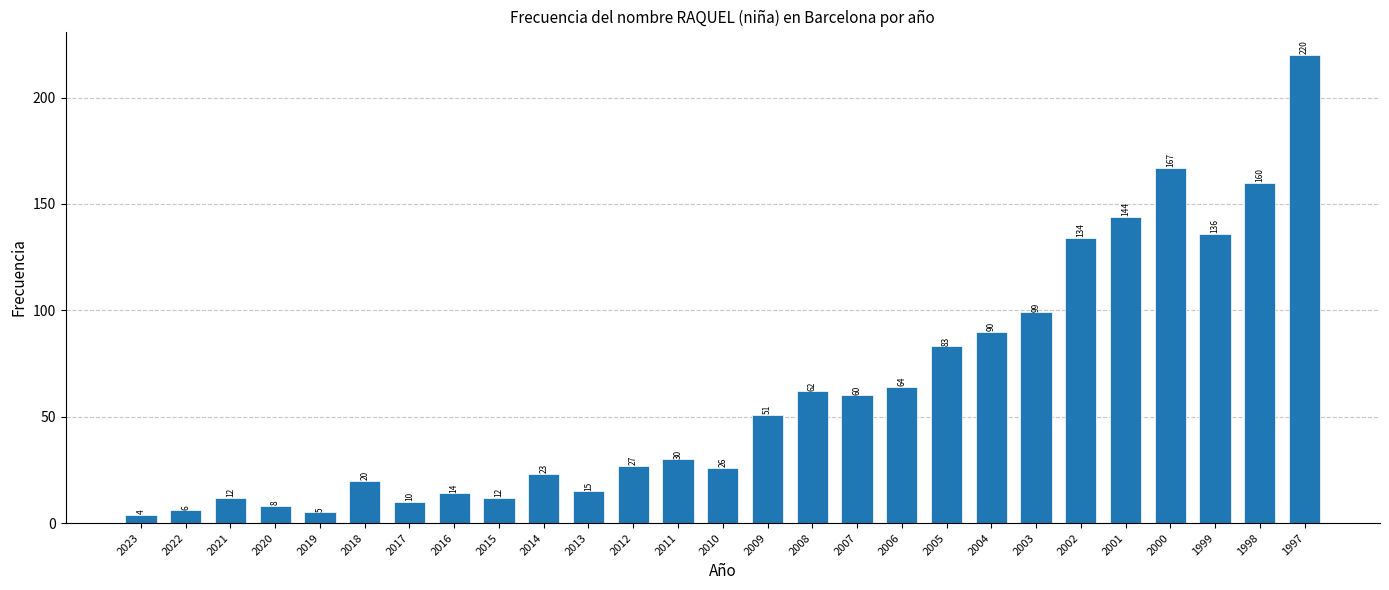

What is the sum of the values at 1998 and 2017?

170